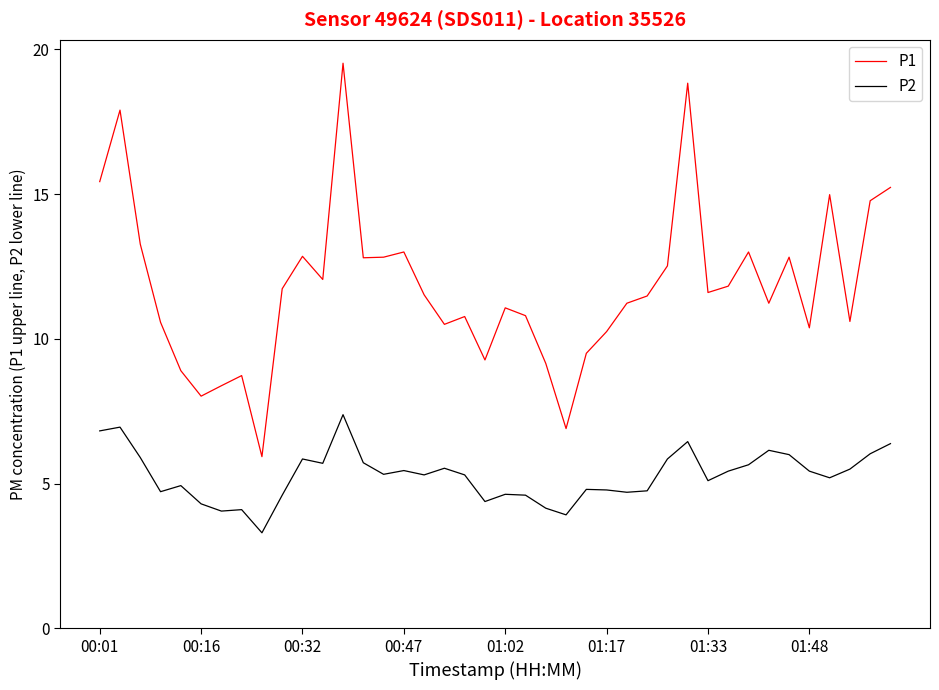

What is the smallest value displayed?

3.3